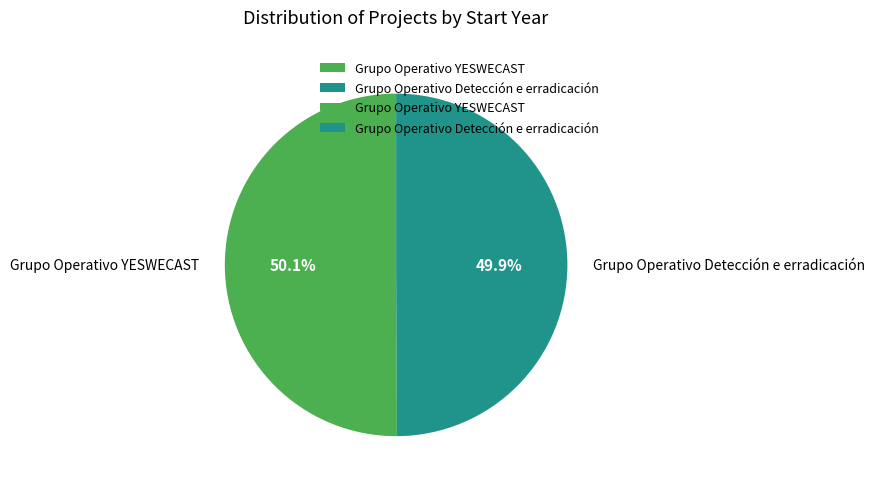

To the nearest percent, what percentage of the pie is Grupo Operativo YESWECAST?

50%